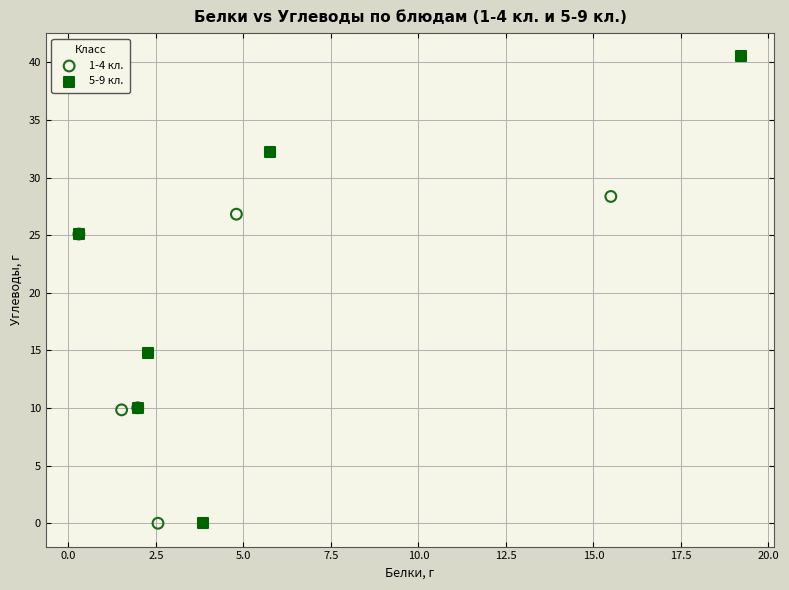

What are all the series names shown in the legend?

1-4 кл., 5-9 кл.